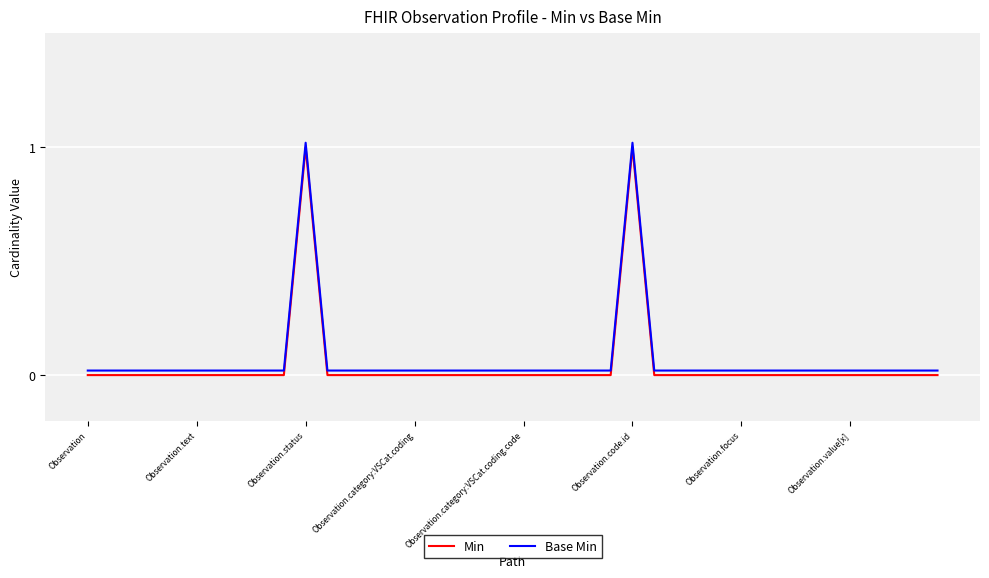

Reading left to right, list all the values displayed in this chart.

Min: 0.0	0.0	0.0	0.0	0.0	0.0	0.0	0.0	0.0	0.0	1.0	0.0	0.0	0.0	0.0	0.0	0.0	0.0	0.0	0.0	0.0	0.0	0.0	0.0	0.0	1.0	0.0	0.0	0.0	0.0	0.0	0.0	0.0	0.0	0.0	0.0	0.0	0.0	0.0	0.0
Base Min: 0.0	0.0	0.0	0.0	0.0	0.0	0.0	0.0	0.0	0.0	1.0	0.0	0.0	0.0	0.0	0.0	0.0	0.0	0.0	0.0	0.0	0.0	0.0	0.0	0.0	1.0	0.0	0.0	0.0	0.0	0.0	0.0	0.0	0.0	0.0	0.0	0.0	0.0	0.0	0.0